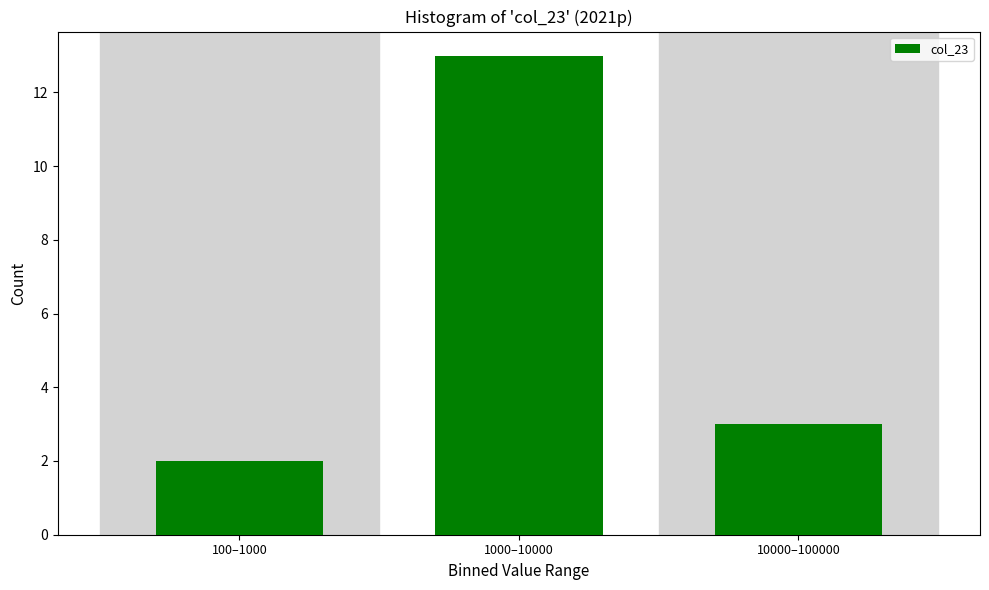

Reading left to right, transcribe all the data shown in this chart.

2	13	3